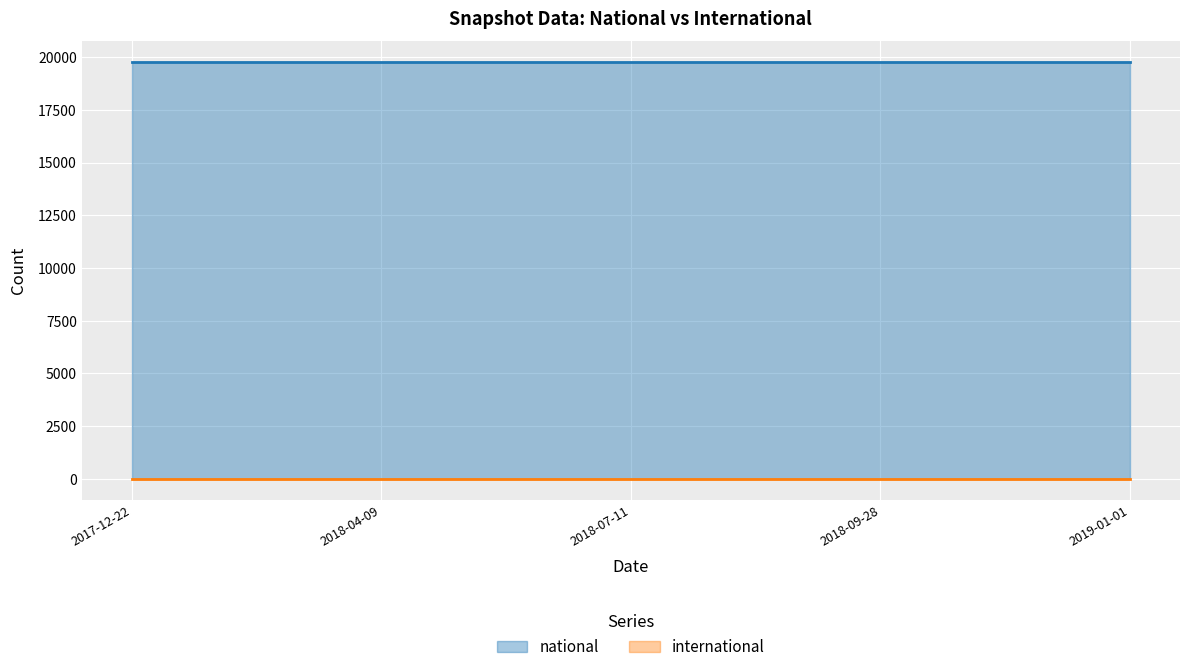

Reading left to right, transcribe all the data shown in this chart.

national: 19765	19765	19765	19765	19765
international: 0	0	0	0	0